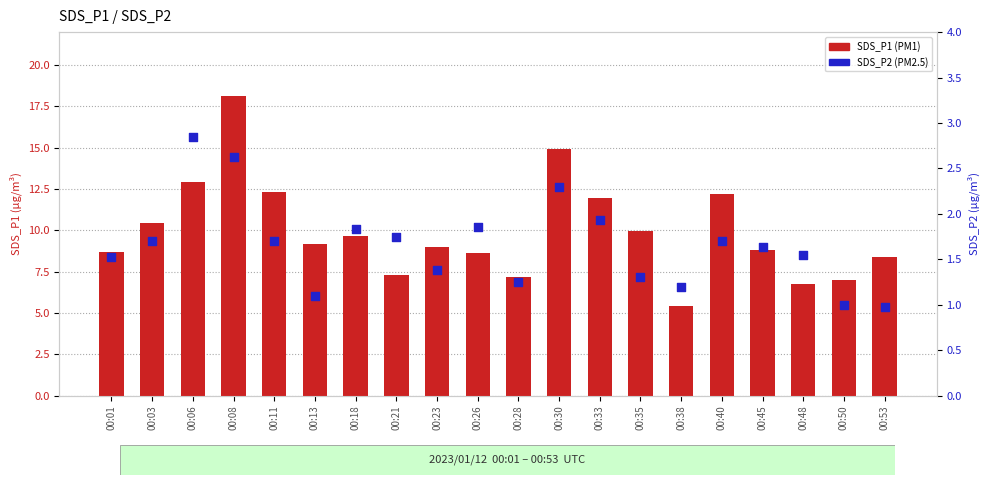

Which series reaches the maximum Y coordinate?

SDS_P1